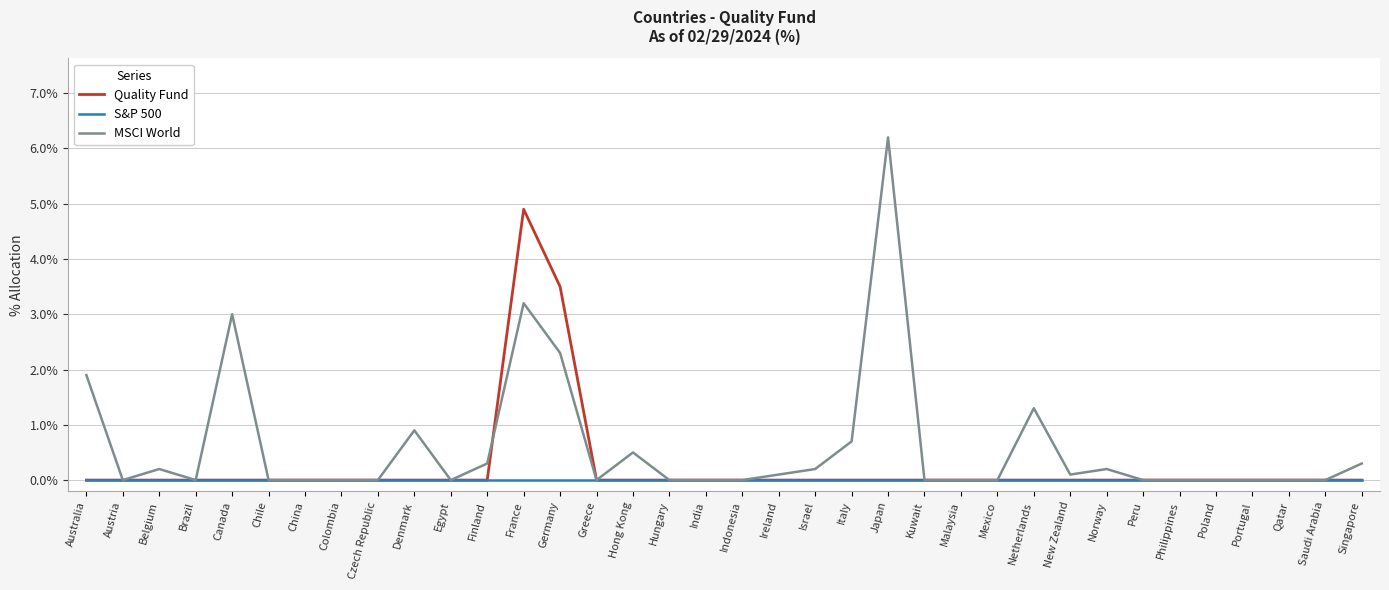

Which series has the widest spread of values?

MSCI World